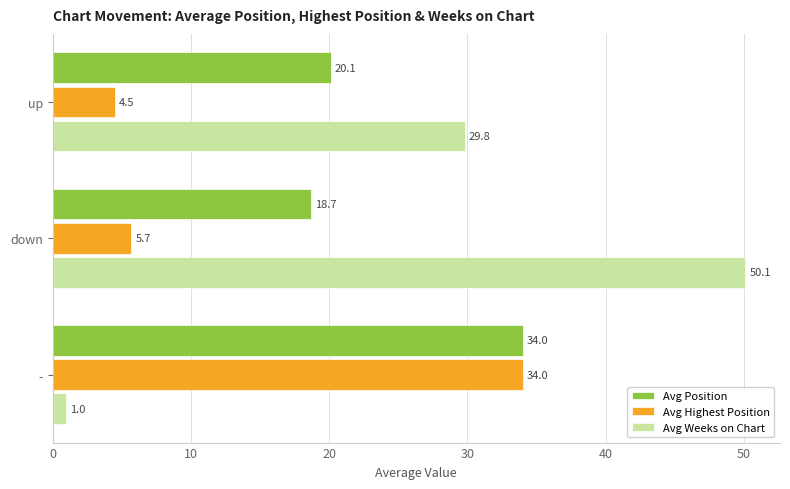

The value of Avg Highest Position at - is 34.0. True or false?

True